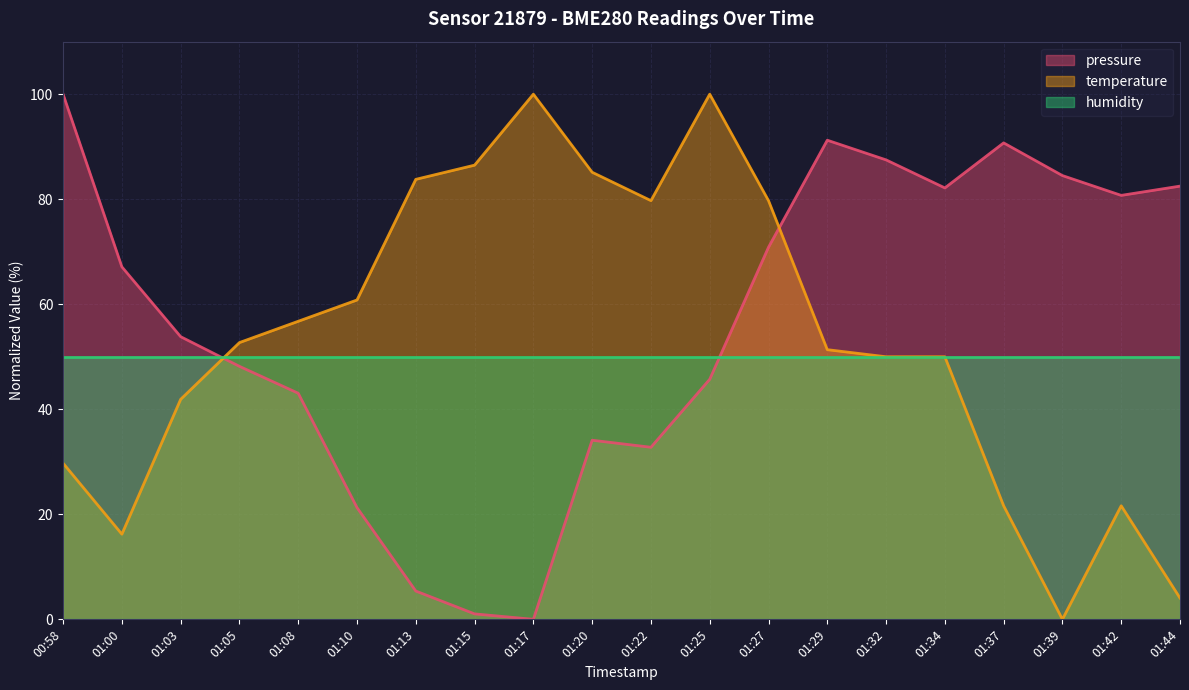

What is the difference between the pressure values at 01:17 and 01:39?

84.5